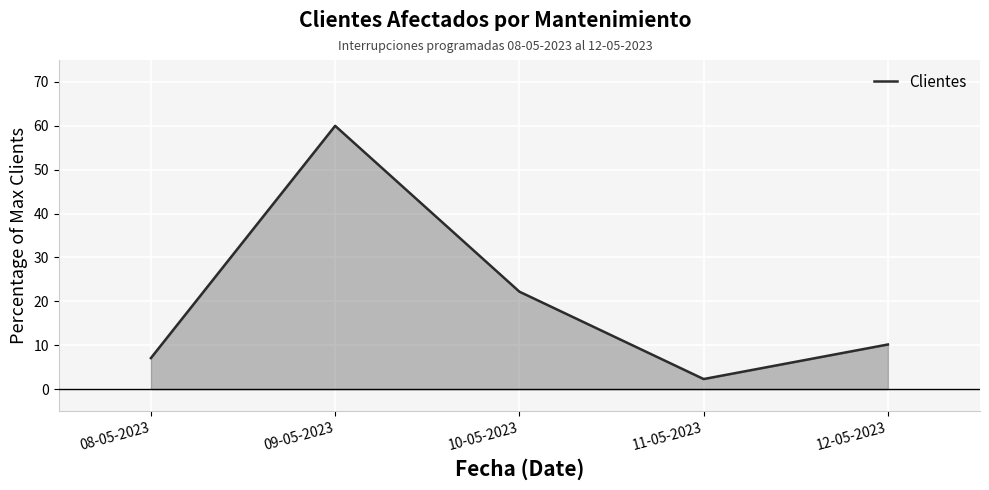

What is the maximum value shown in the chart?

60.0